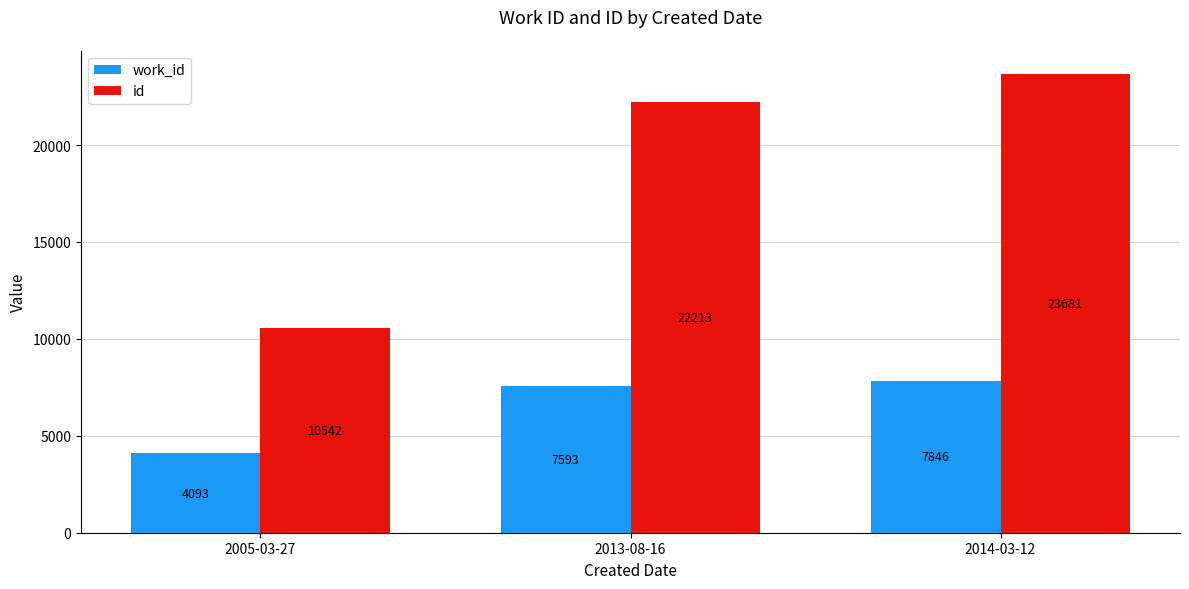

The value of work_id at 2013-08-16 is 7593. True or false?

True